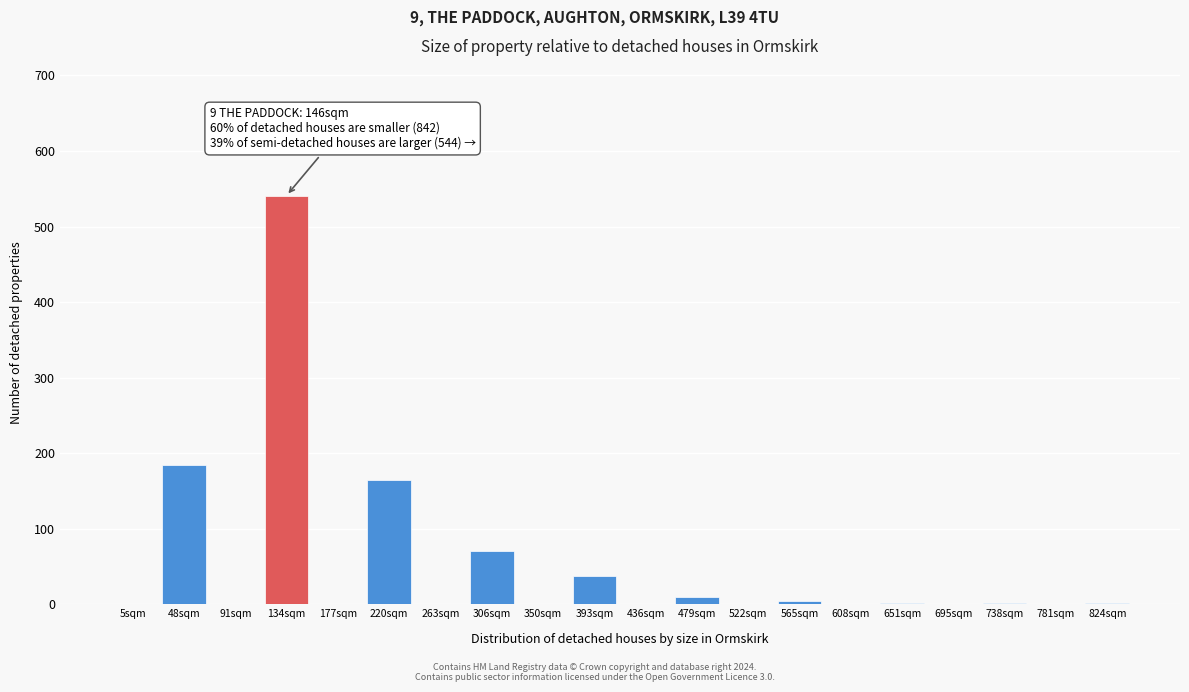

What is the maximum value shown in the chart?

541